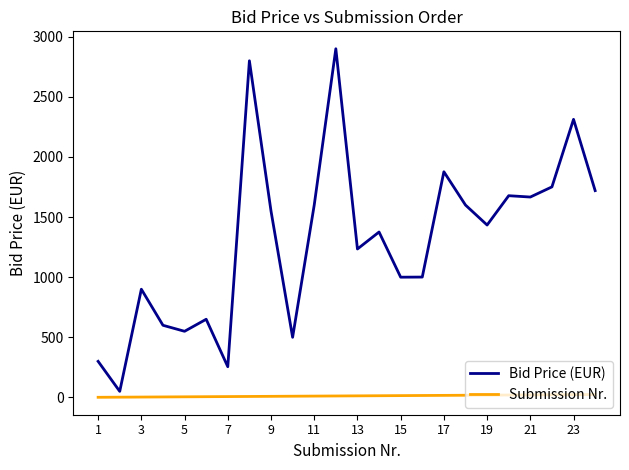

Which series has the widest spread of values?

Bid Price (EUR)